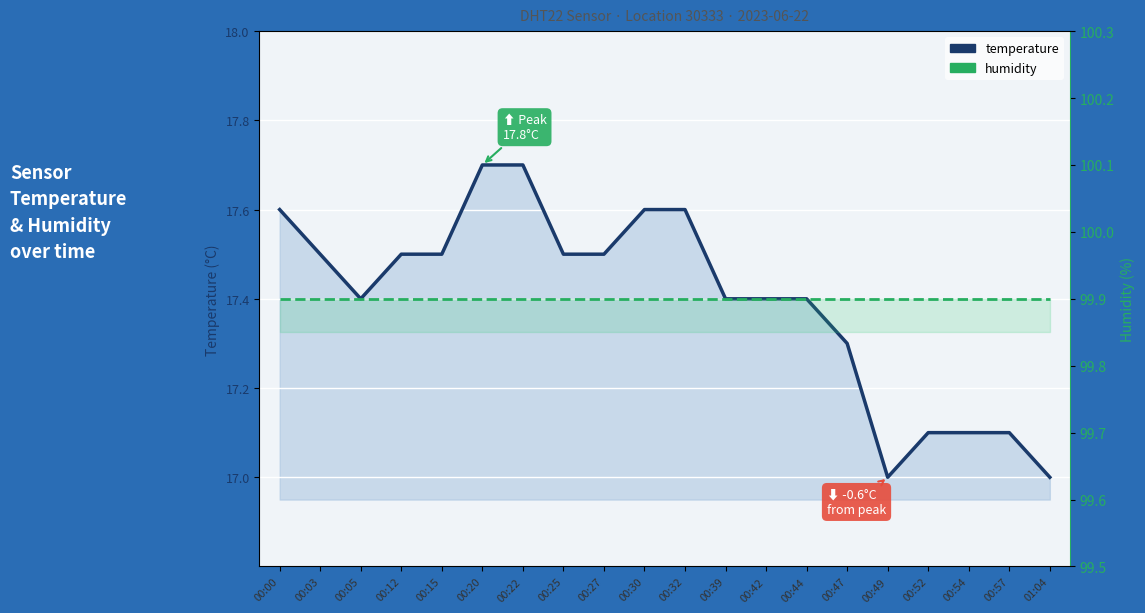

True or false: humidity and temperature cross at least once.

False